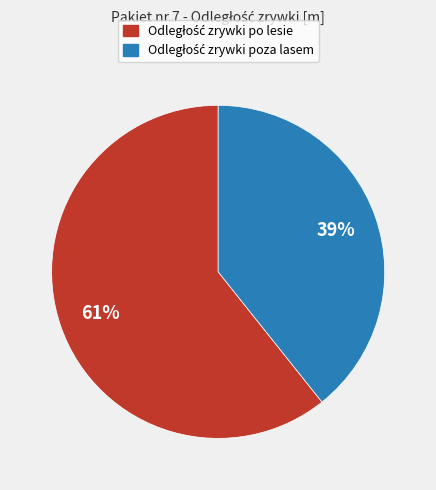

To the nearest percent, what is the average slice percentage?

50%